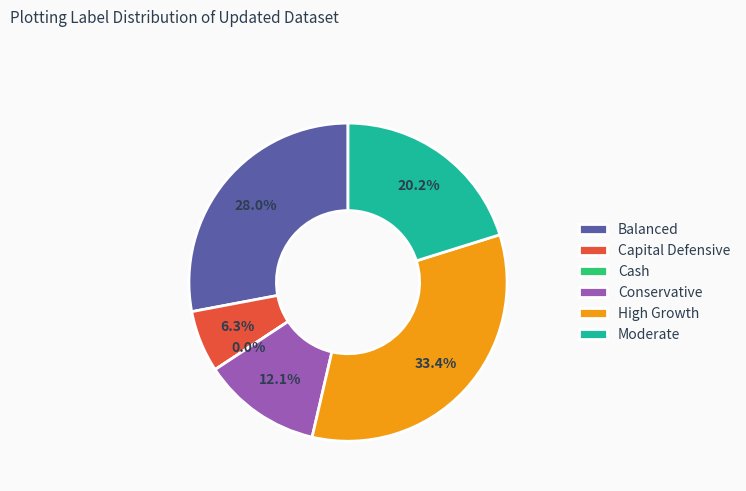

To the nearest percent, what is the difference between the largest and smallest slice percentages?

33%